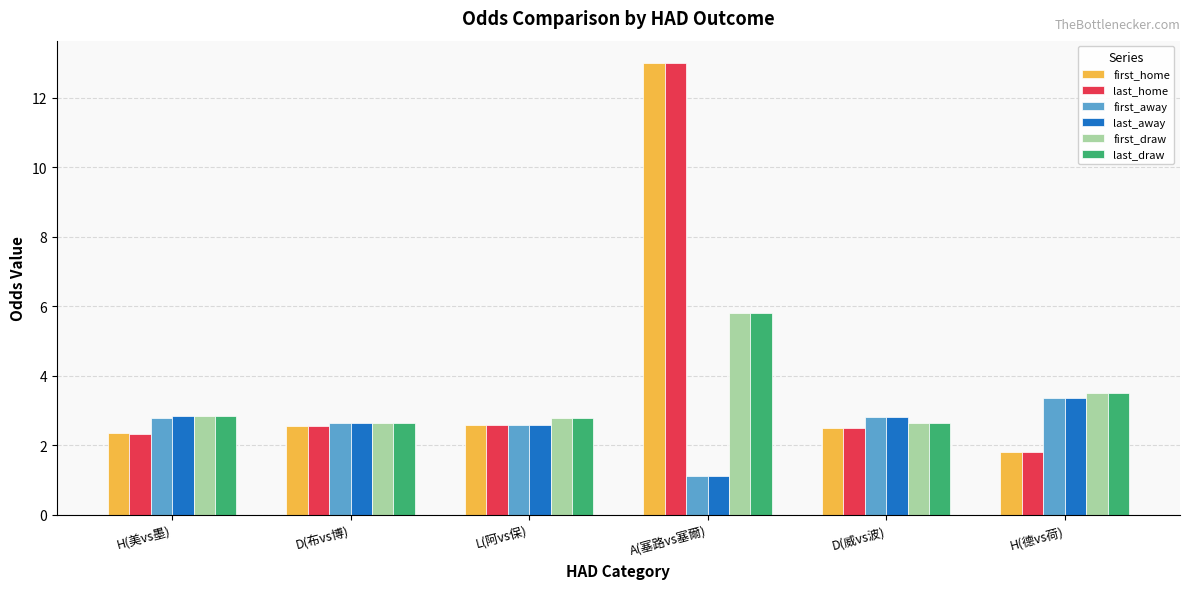

At how many categories does at least one series exceed 12?

1